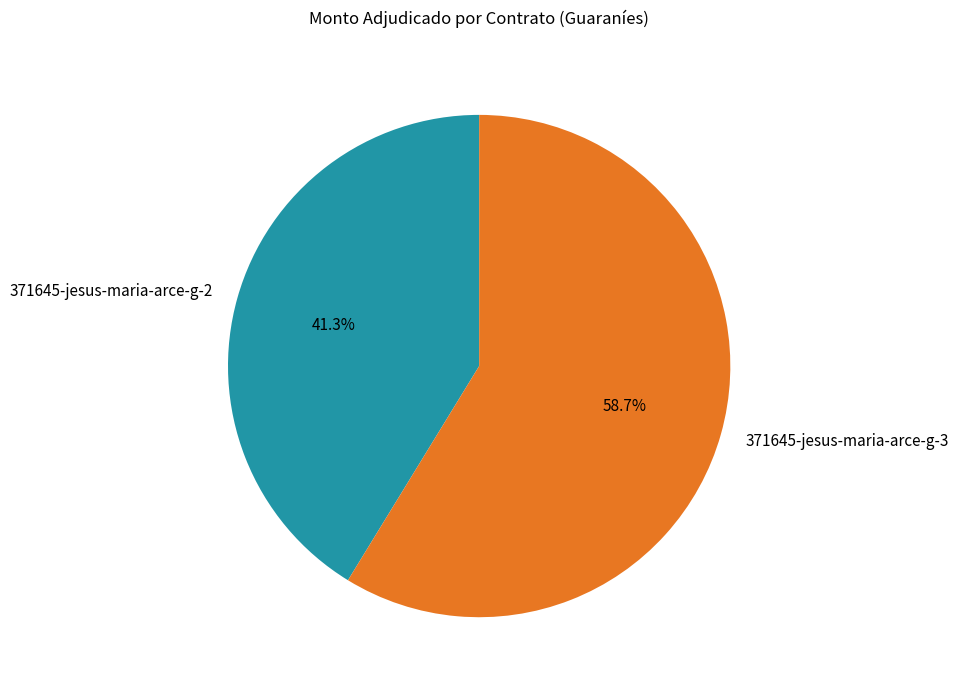

Approximately how many times larger is the value at 371645-jesus-maria-arce-g-2 compared to 371645-jesus-maria-arce-g-3?

0.7